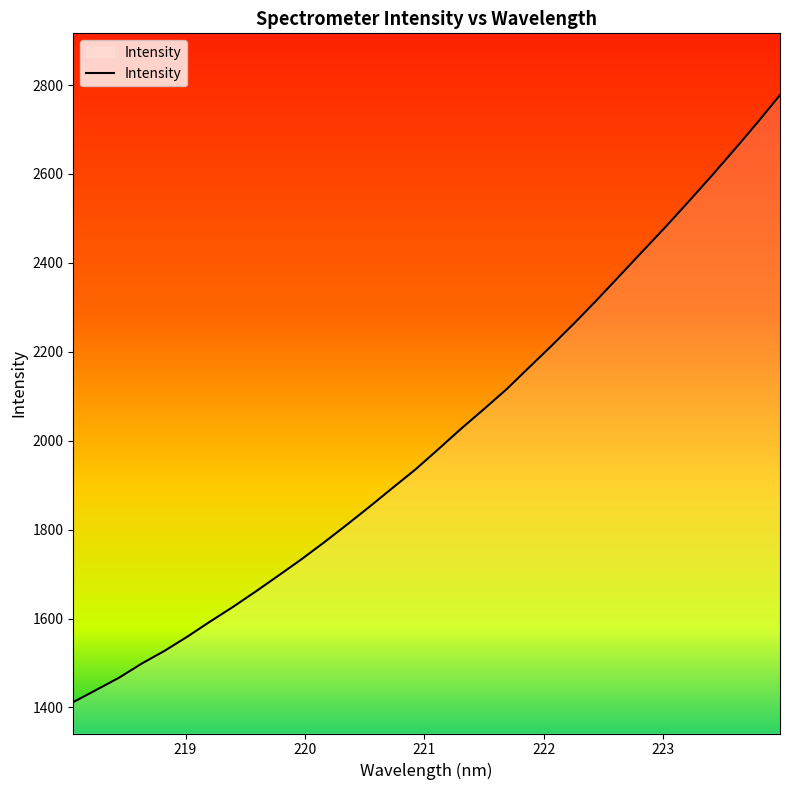

What is the difference between the maximum and minimum values?

1365.4